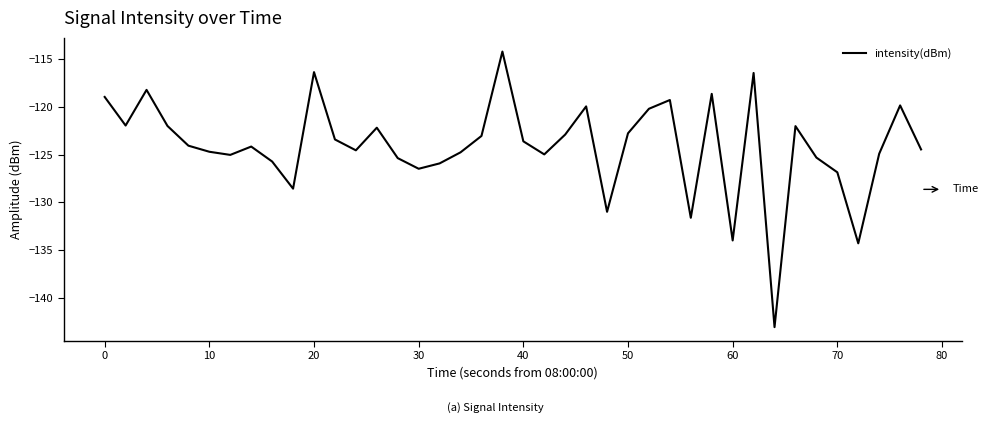

What is the greatest value displayed?

-114.2